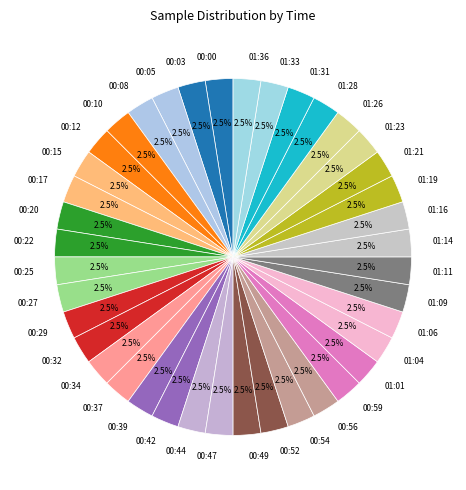

The 00:42 slice represents 11% of the pie. True or false?

False